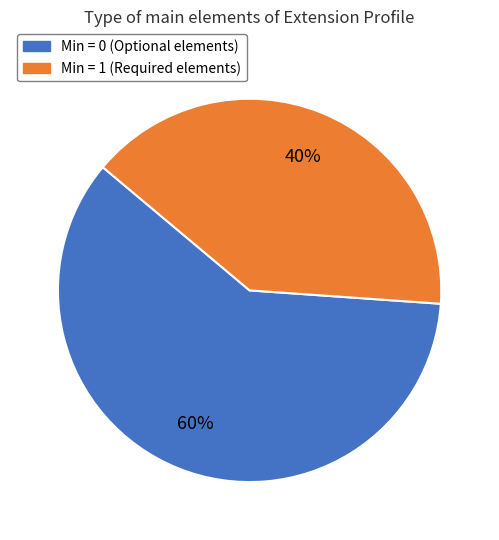

To the nearest percent, what is the difference between the largest and smallest slice percentages?

20%